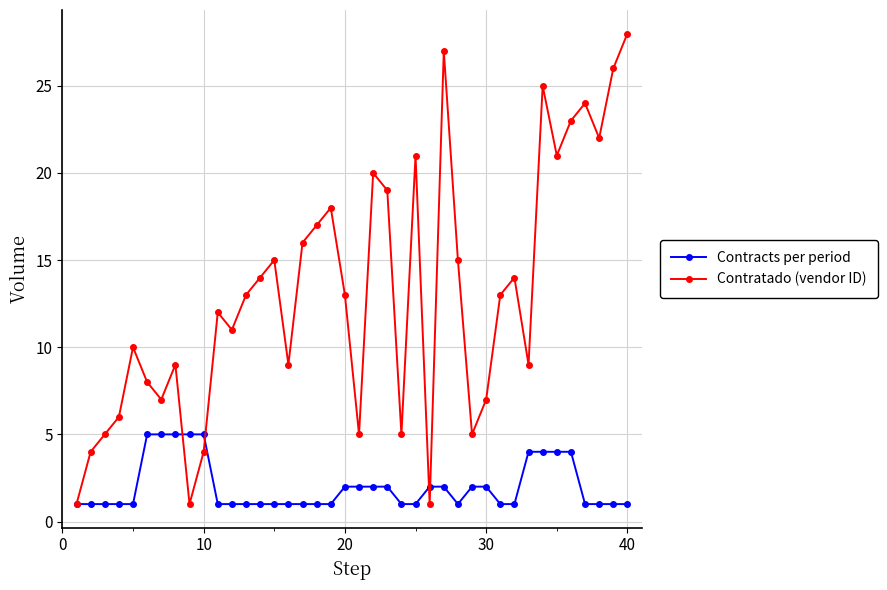

What is the highest value of the Contratado (vendor ID) series?

28